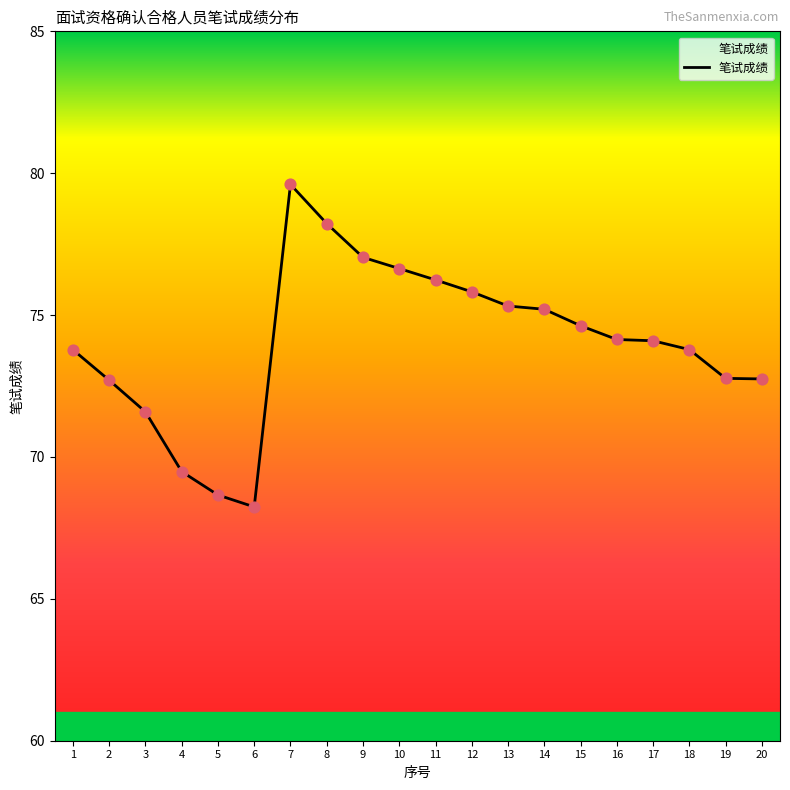

Approximately how many times larger is the value at 10 compared to 6?

1.1